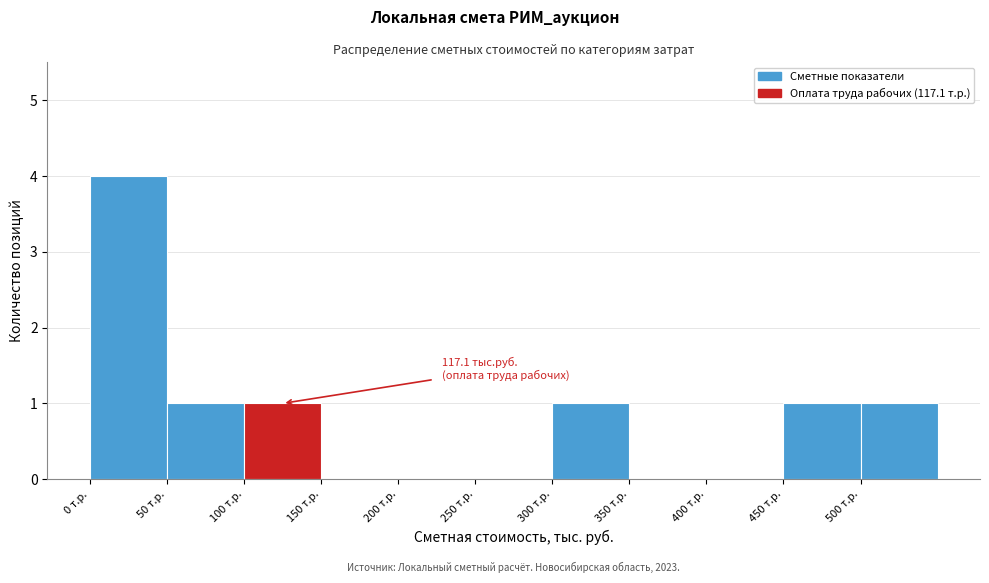

Over which range of the x-axis is the bar tallest?

0 to 50